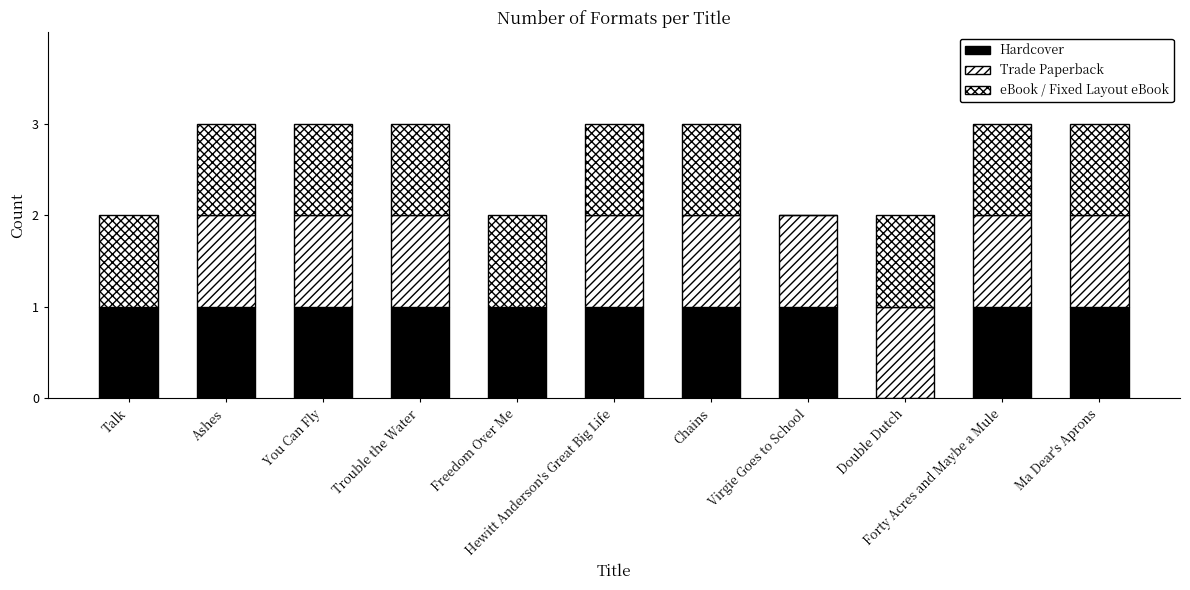

Count the number of data series in this chart.

3